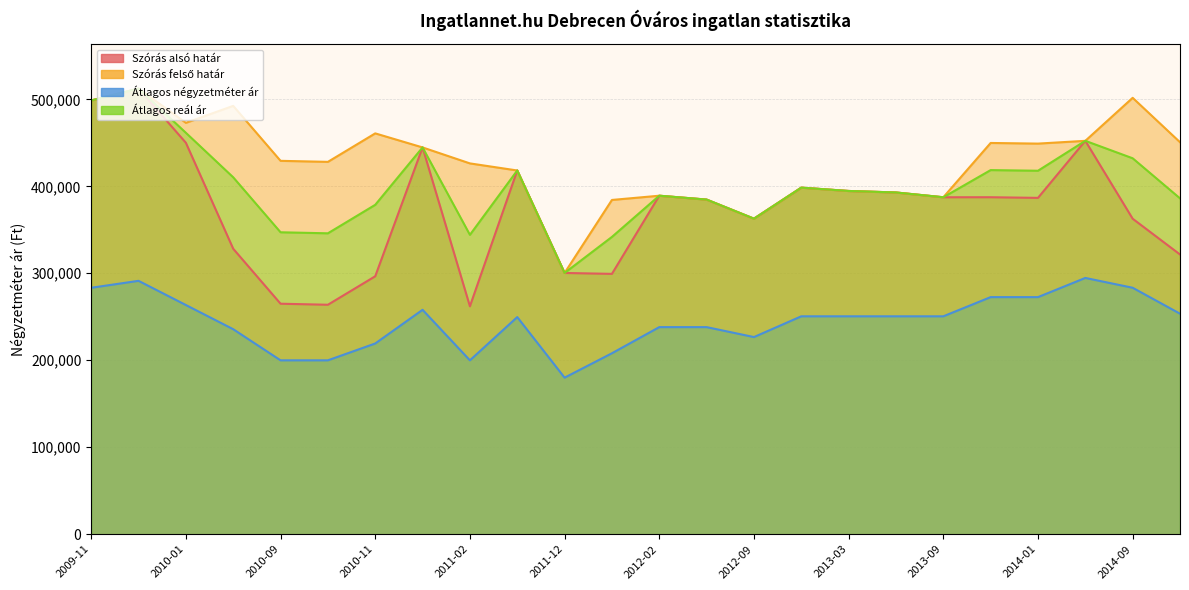

How many values in the Szórás felső határ series are below 429282?

12